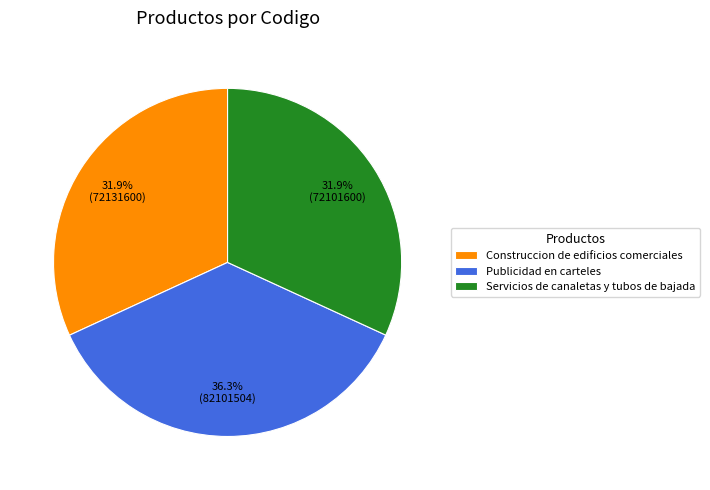

What is the ratio of the value at Publicidad en carteles to the value at Servicios de canaletas y tubos de bajada?

1.1